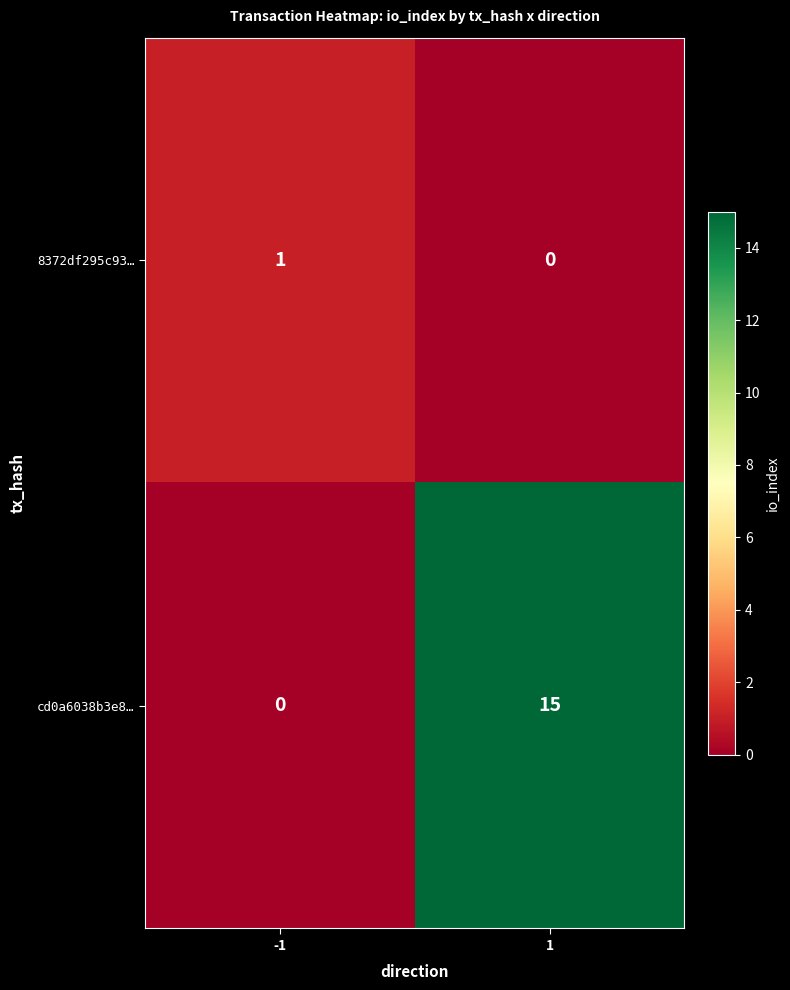

What is the difference between the highest and lowest values at -1?

1